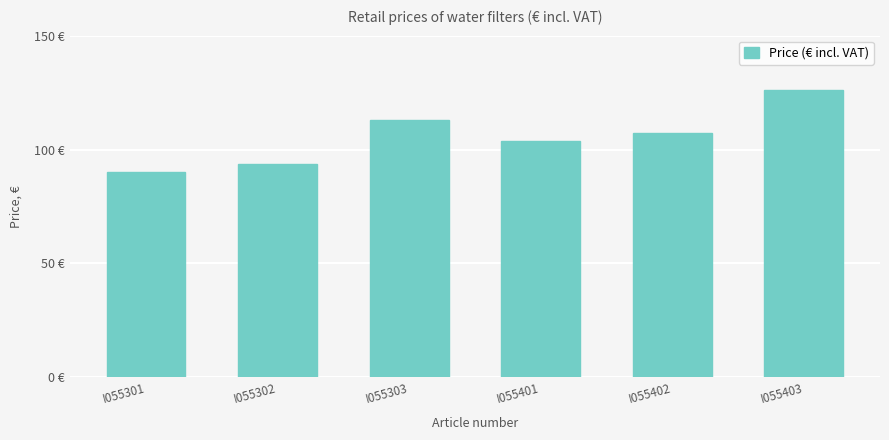

Rank the categories by value from lowest to highest.

I055301, I055302, I055401, I055402, I055303, I055403